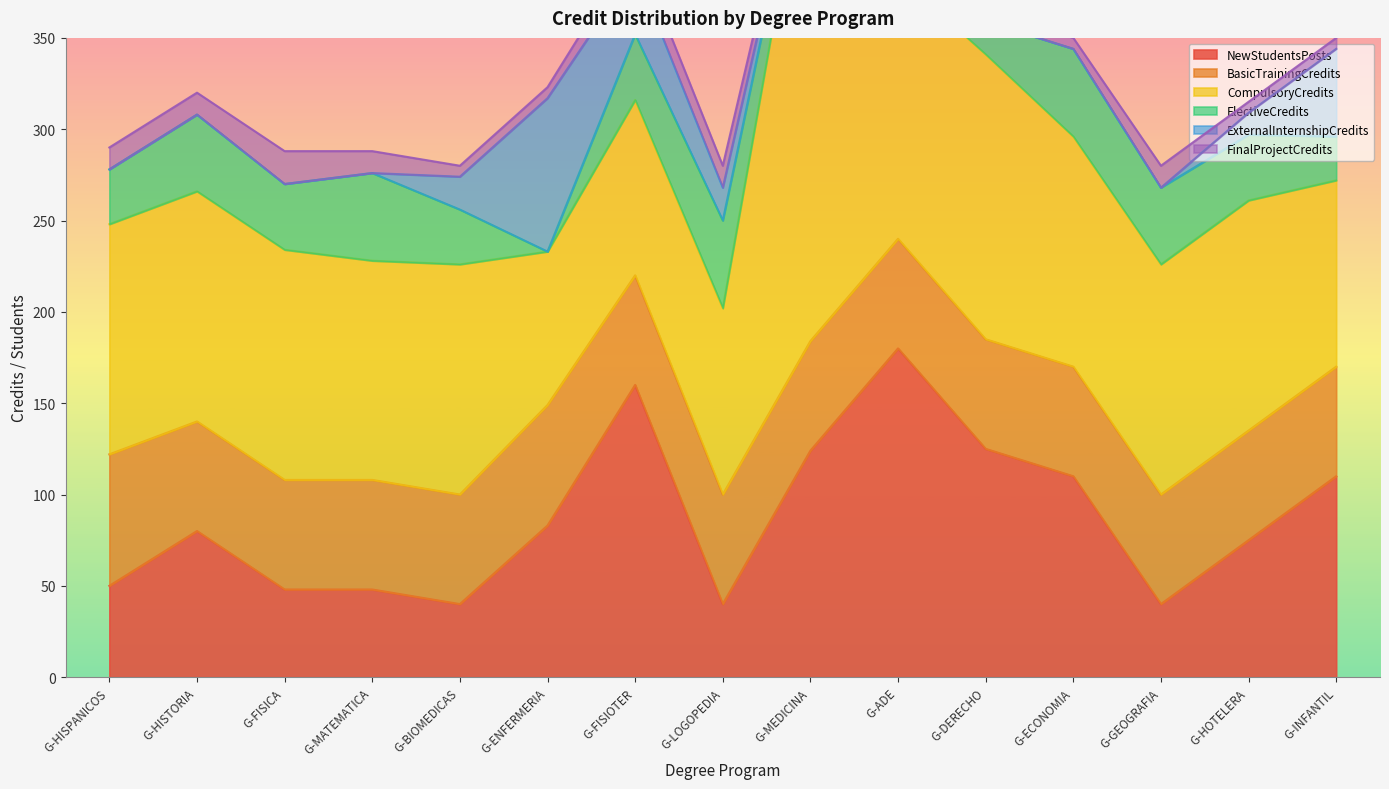

Between G-ENFERMERIA and G-ECONOMIA, which series saw the biggest shift?

ExternalInternshipCredits